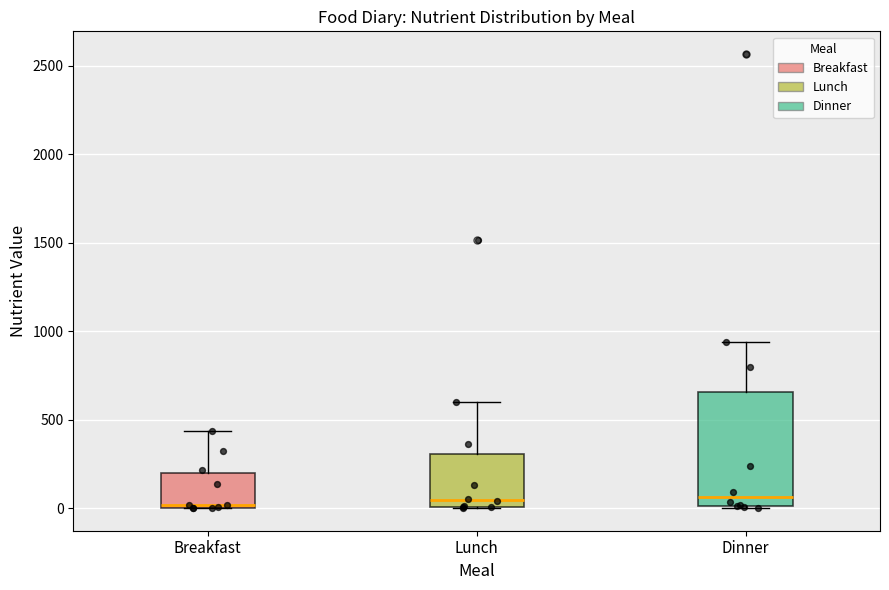

Where is the lower edge of the box for Breakfast on the y-axis? The values are not printed on the chart, so give them approximately, as read against the axis.

0